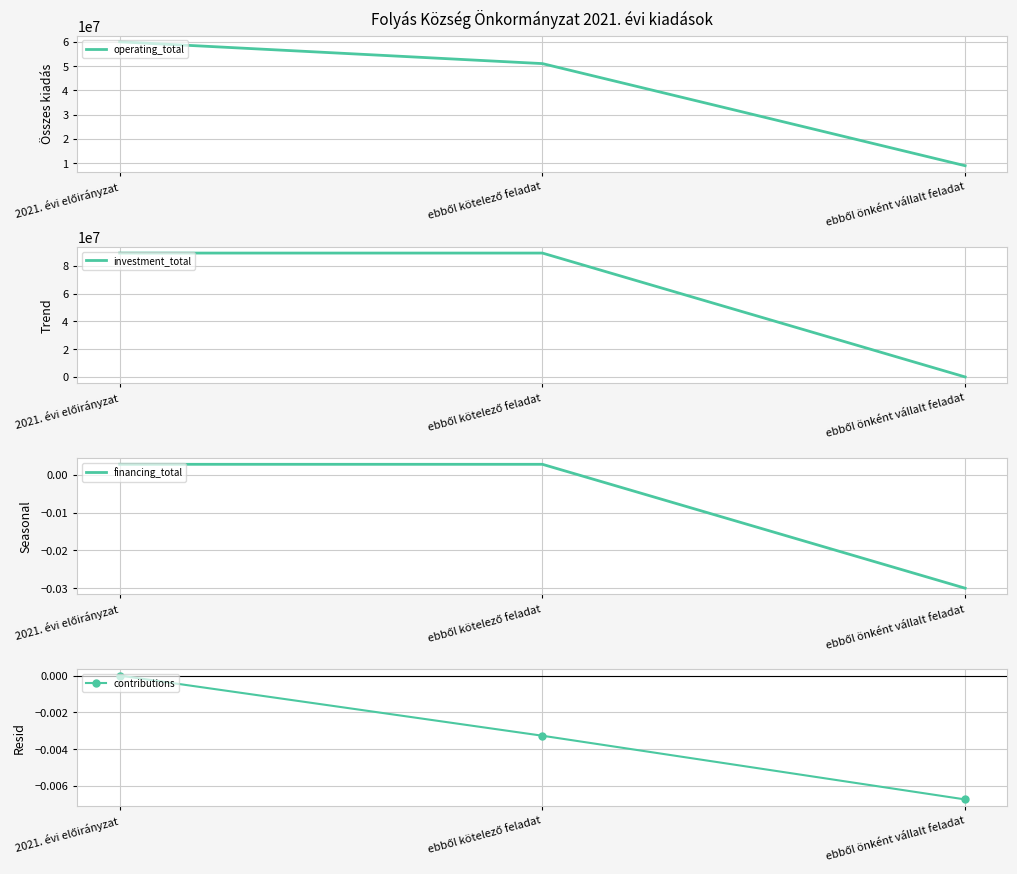

What is the greatest value displayed?

89193823.0